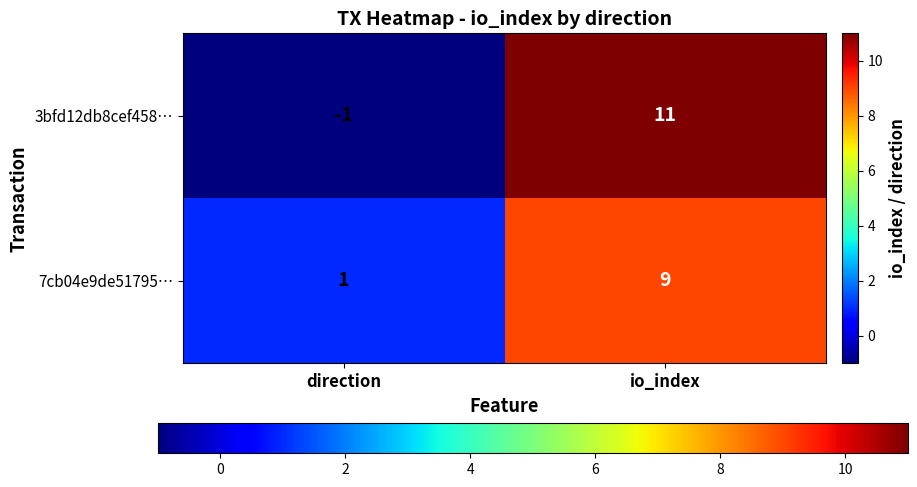

How many data points does each series have?

2